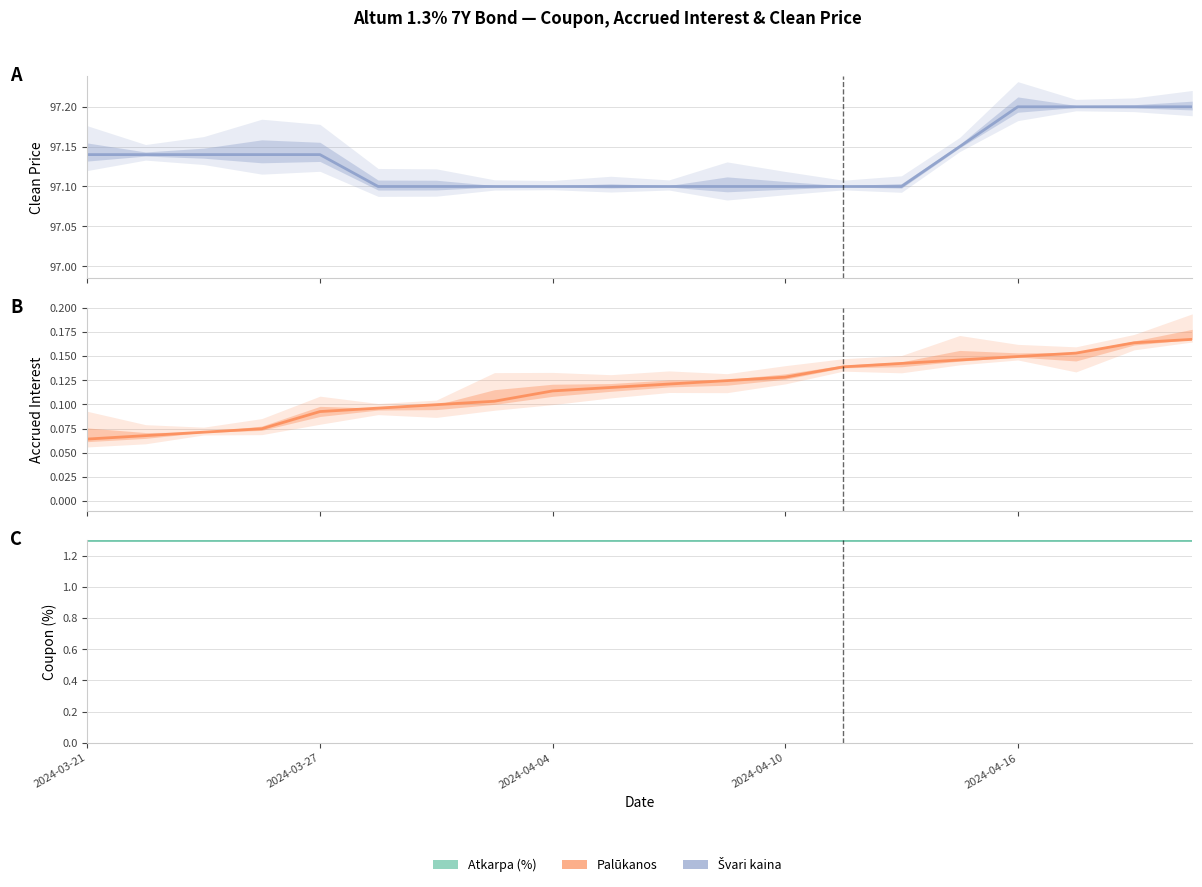

True or false: Atkarpa (%) and Švari kaina cross at least once.

False